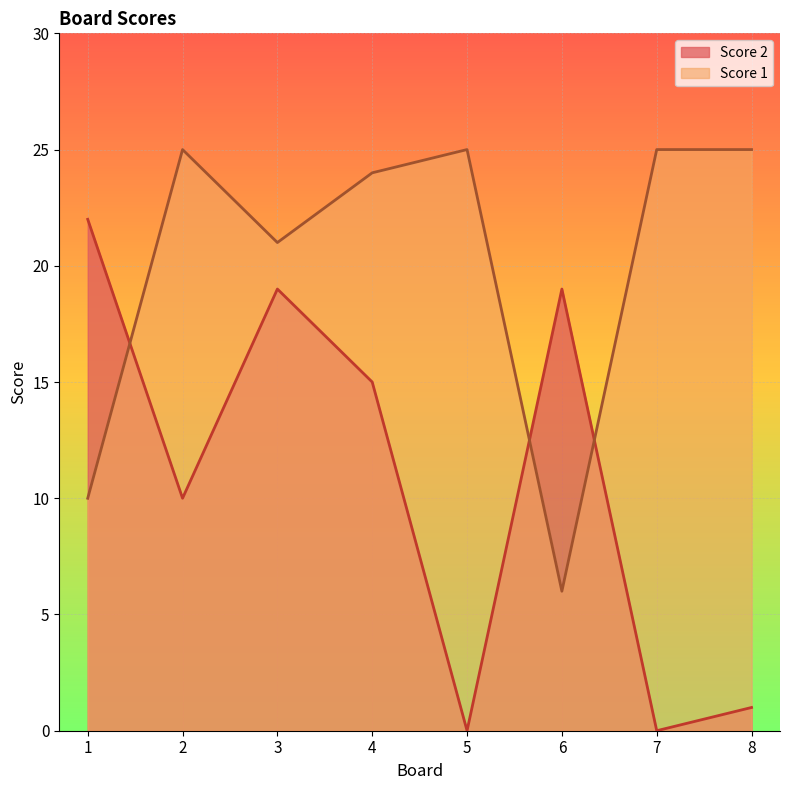

At which label does Score 2 reach its peak?

1